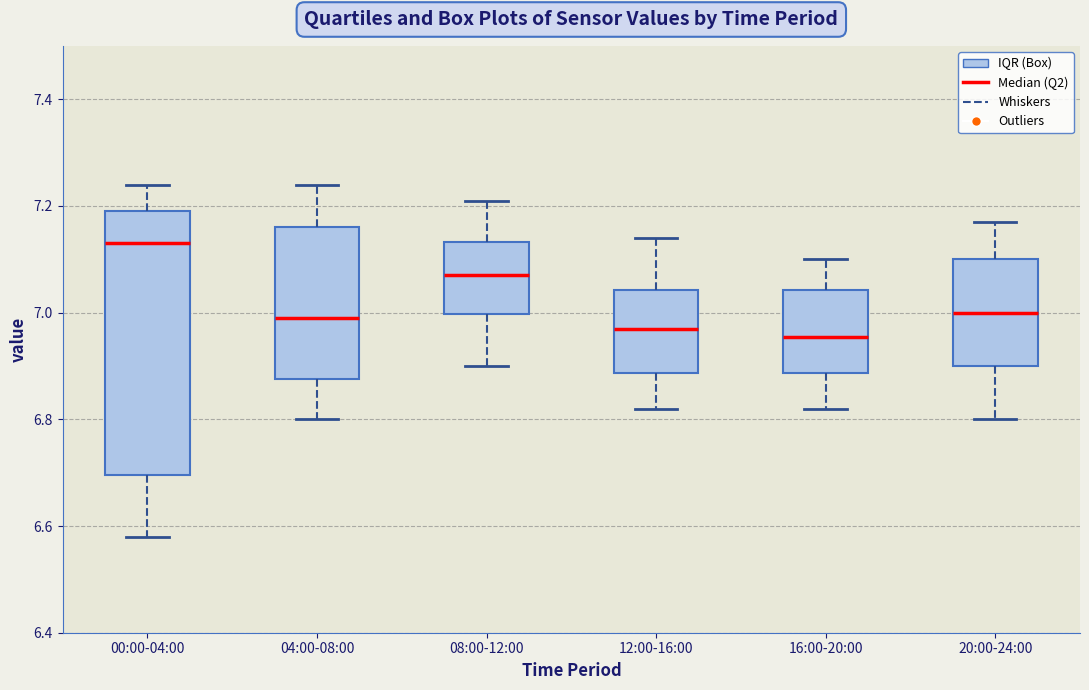

Which box's median line is the highest?

00:00-04:00